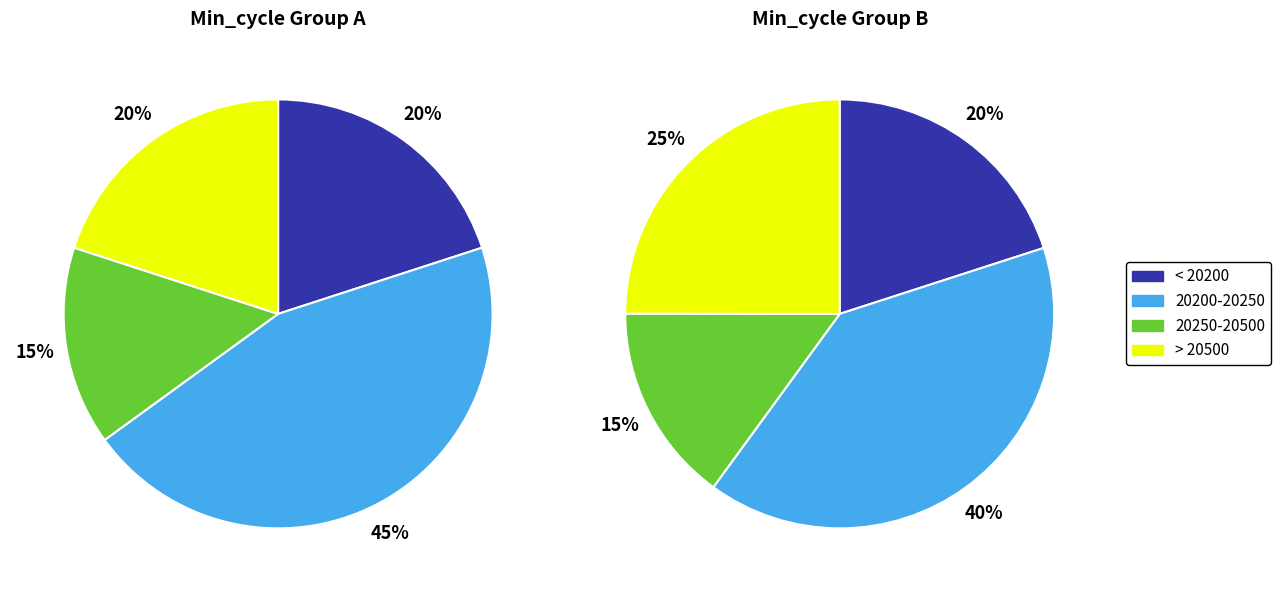

Does 0 represent more than half of the total?

No